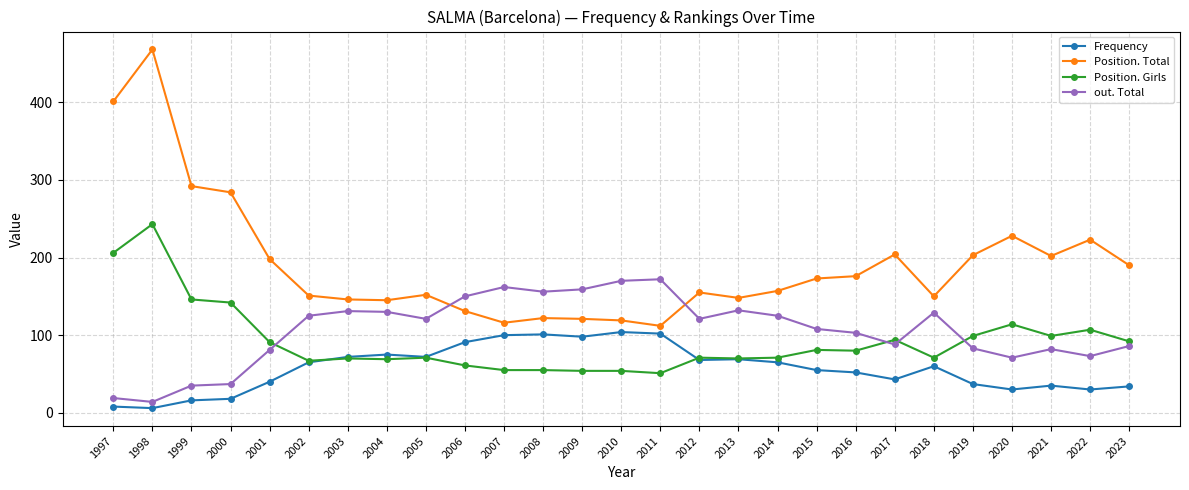

How many distinct data groups are displayed?

4